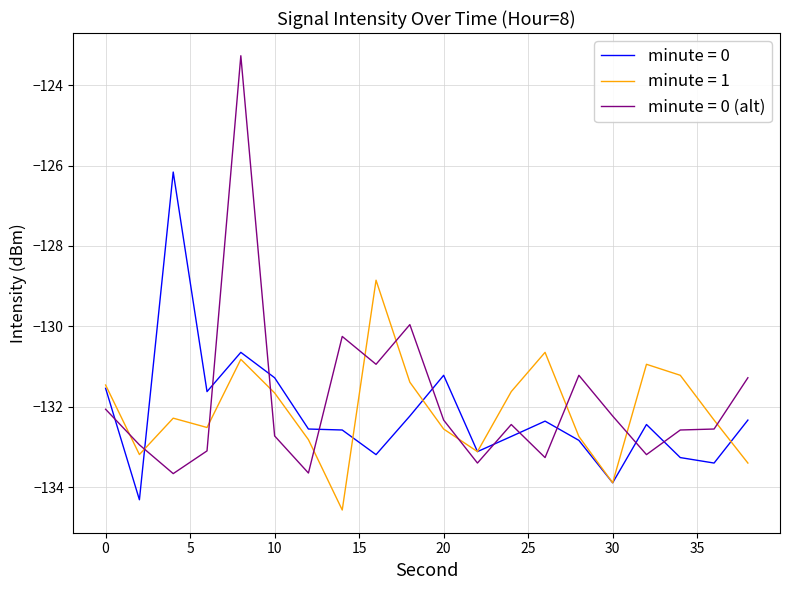

Which series has the widest spread of values?

minute = 0 (alt)